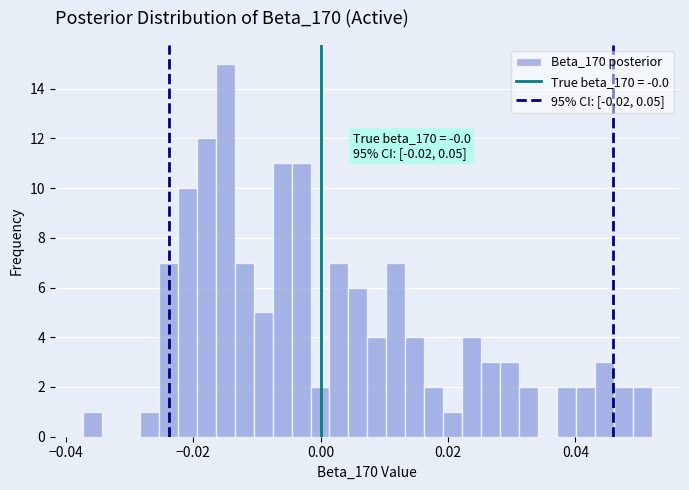

Read against the x-axis, roughly where is the centre of the tallest bar?

-0.014